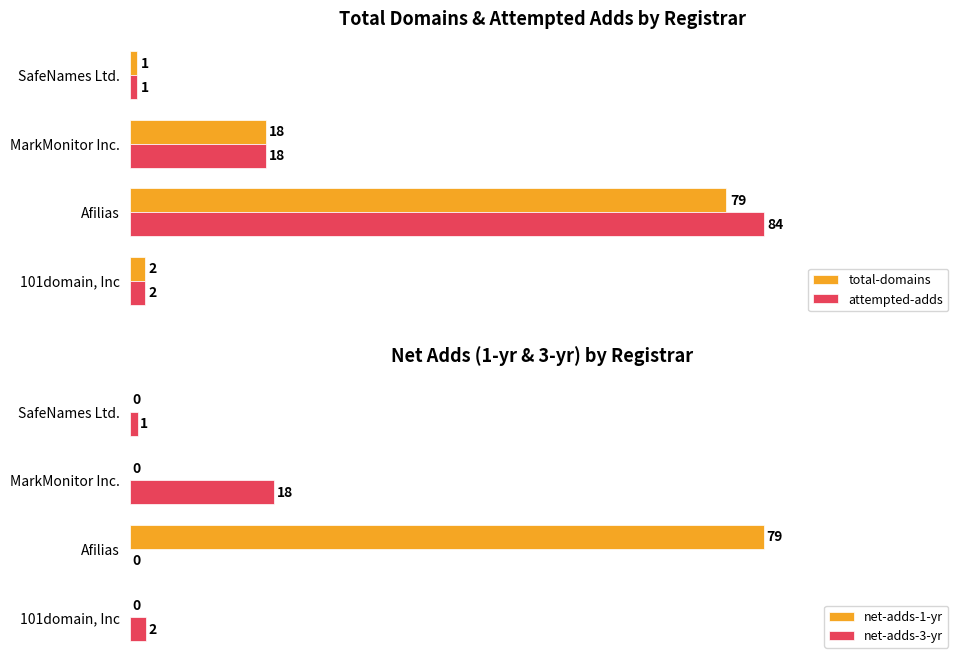

What is the average value of the net-adds-1-yr series?

20